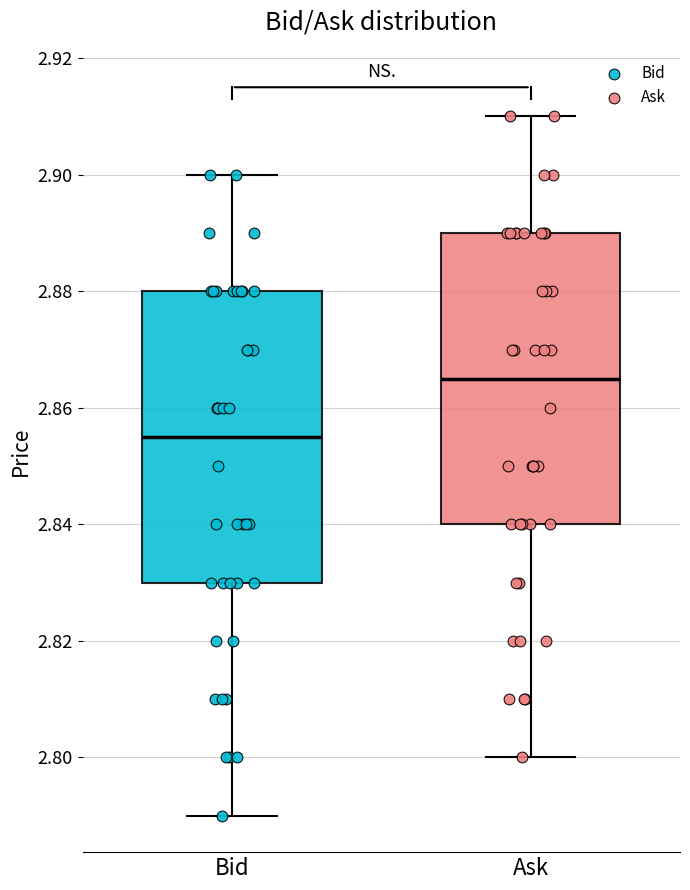

Reading left to right, transcribe this box plot: for each box, give where its median line is, the range the box spans, and where its two whiskers end, as read against the y-axis. The values are not printed on the chart, so give them approximately, as read against the axis.

Bid: median 2.856, box 2.830 to 2.880, whiskers 2.790 to 2.900
Ask: median 2.866, box 2.840 to 2.890, whiskers 2.800 to 2.910